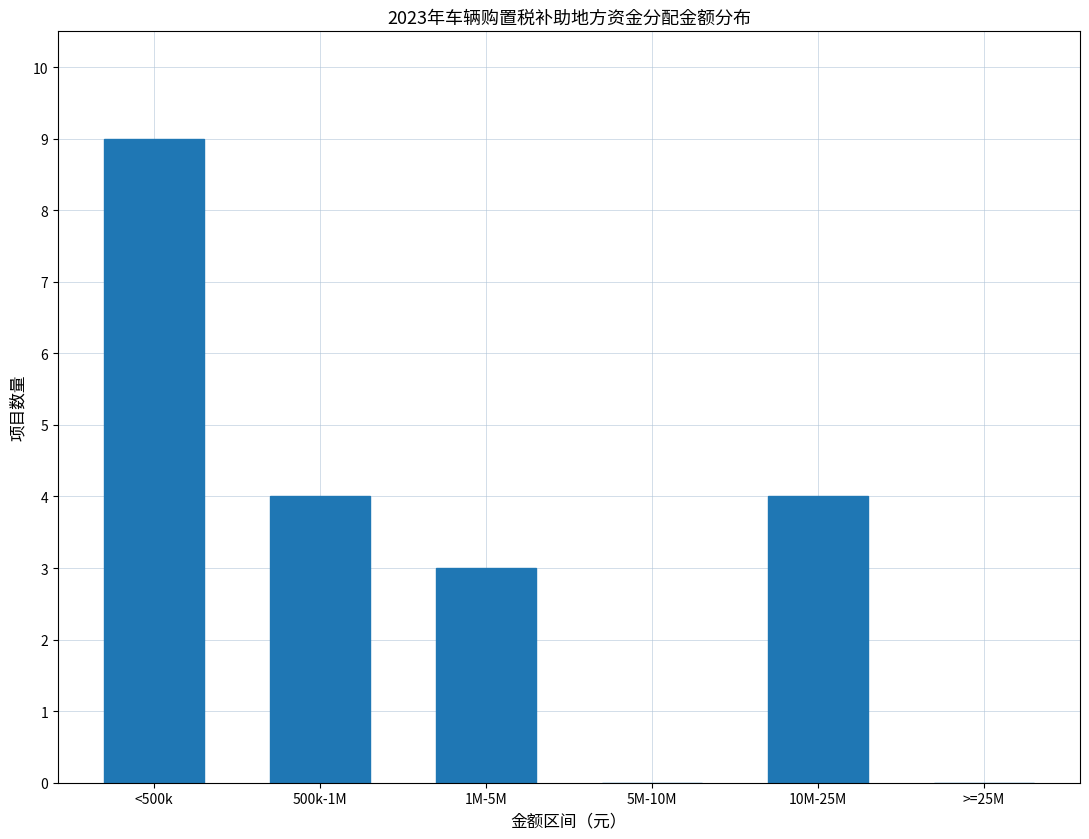

Reading left to right, transcribe all the data shown in this chart.

<500k=9	500k-1M=4	1M-5M=3	5M-10M=0	10M-25M=4	>=25M=0